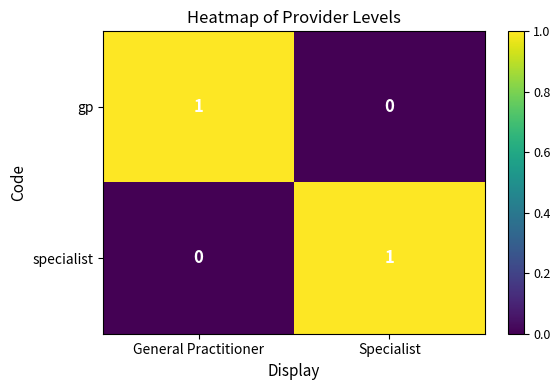

The gp series shows 1 at General Practitioner. True or false?

True